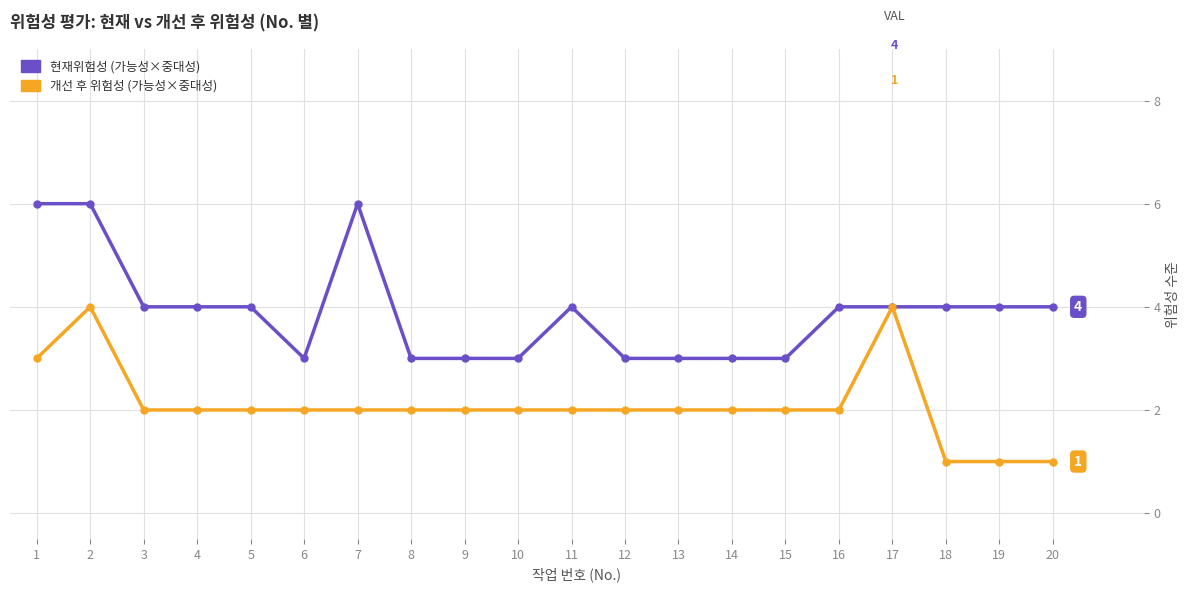

At 14, list the series in order from largest to smallest.

현재위험성 (가능성×중대성), 개선 후 위험성 (가능성×중대성)